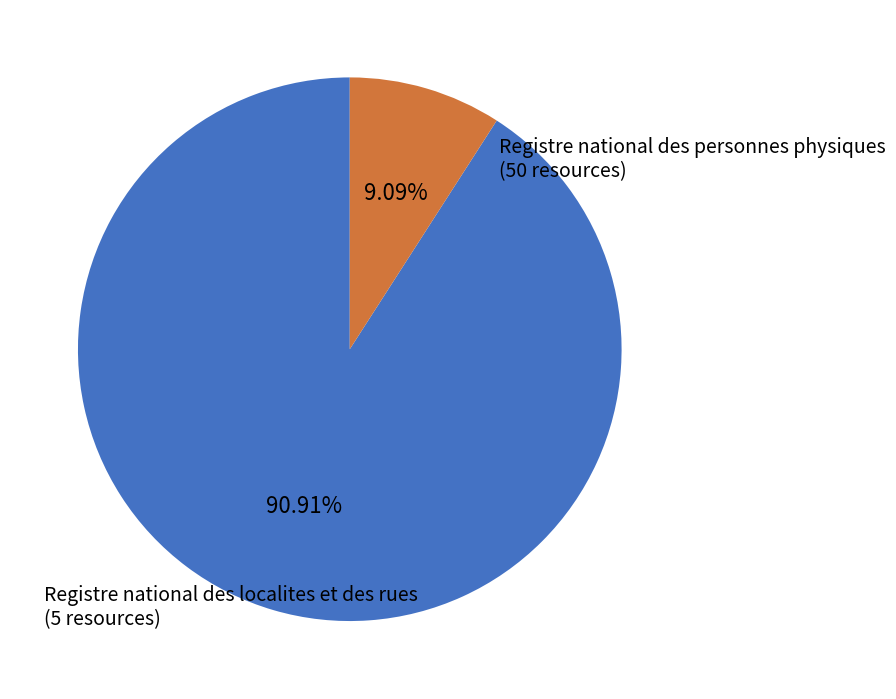

Which slice represents more than half of the pie?

Registre national des personnes physiques (50 resources)